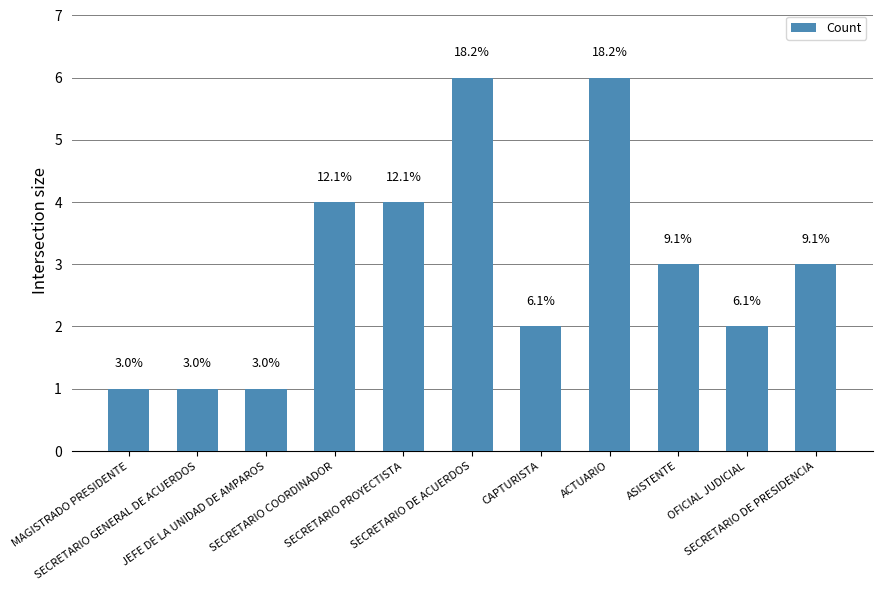

How many bars are there in total?

11